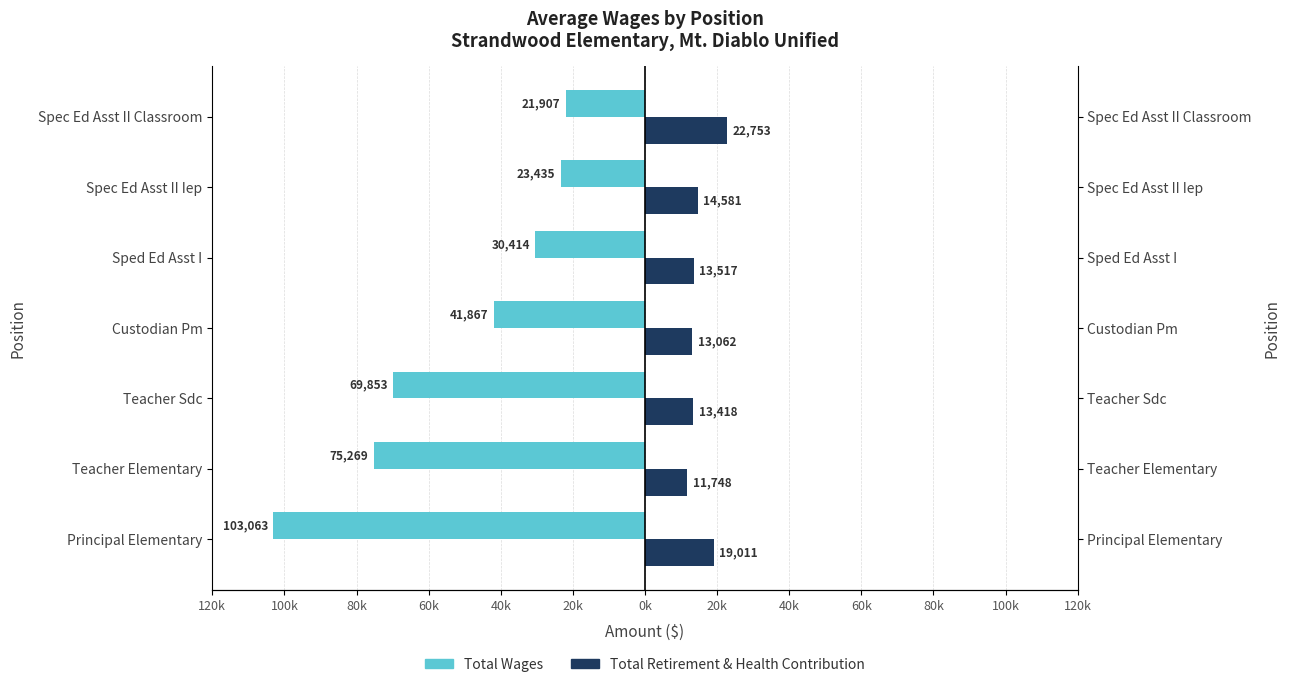

Is the value of Total Retirement & Health Contribution at Teacher Elementary greater than the value of Total Wages at Sped Ed Asst I?

Yes